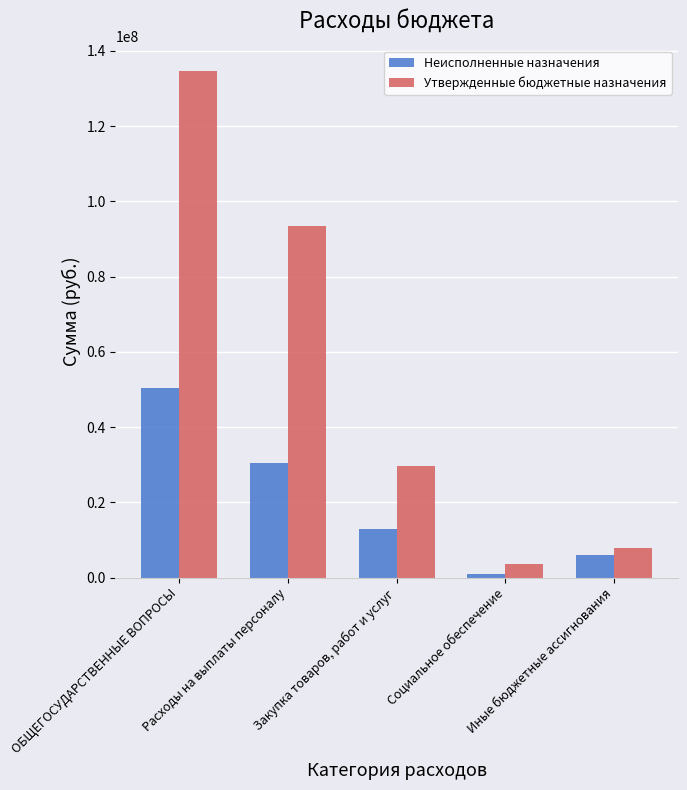

Are the bars grouped side by side (vs. stacked)?

Yes